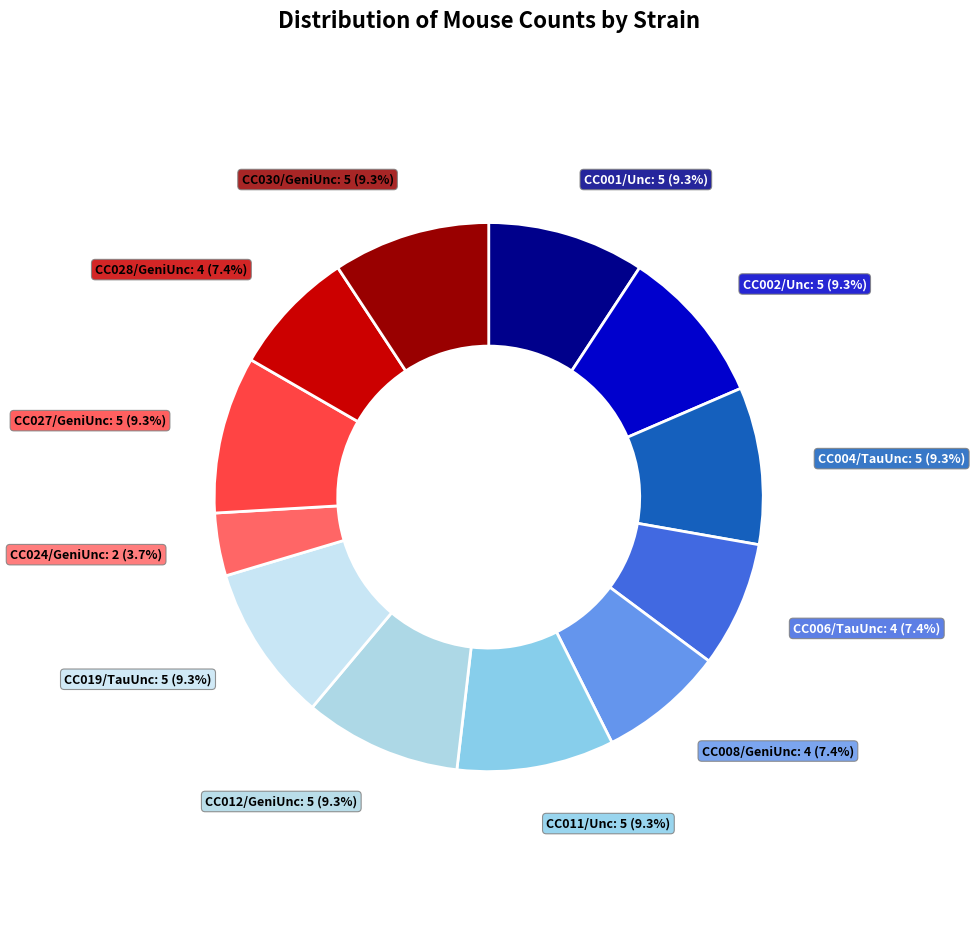

Is it true that CC004/TauUnc is 9% of the pie?

True